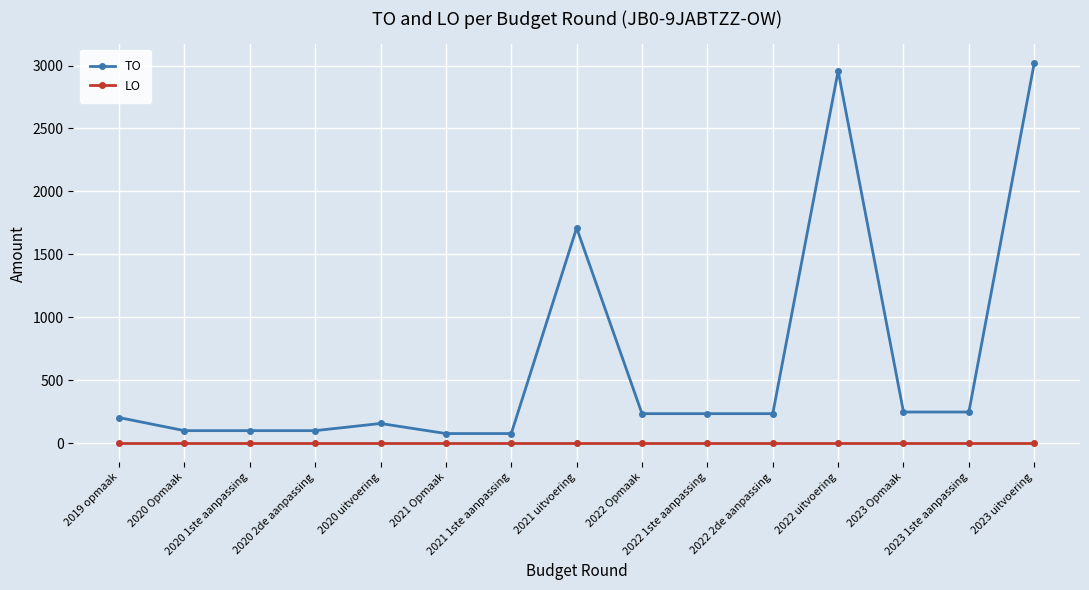

Which series has the largest total across all categories?

TO